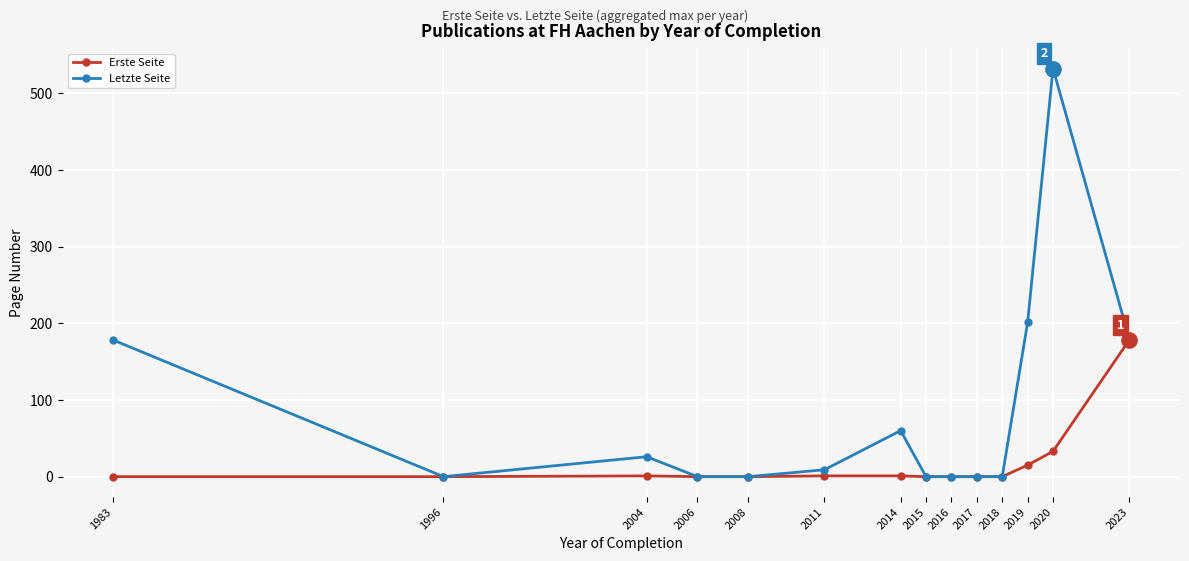

True or false: Erste Seite has a value of 119 at 2015.

False